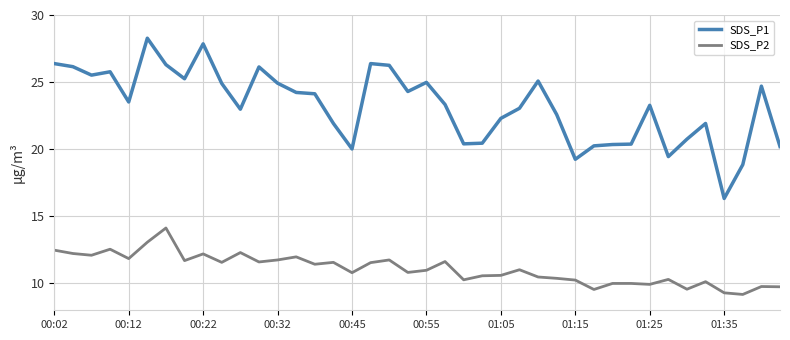

What is the maximum value for SDS_P2?

14.1